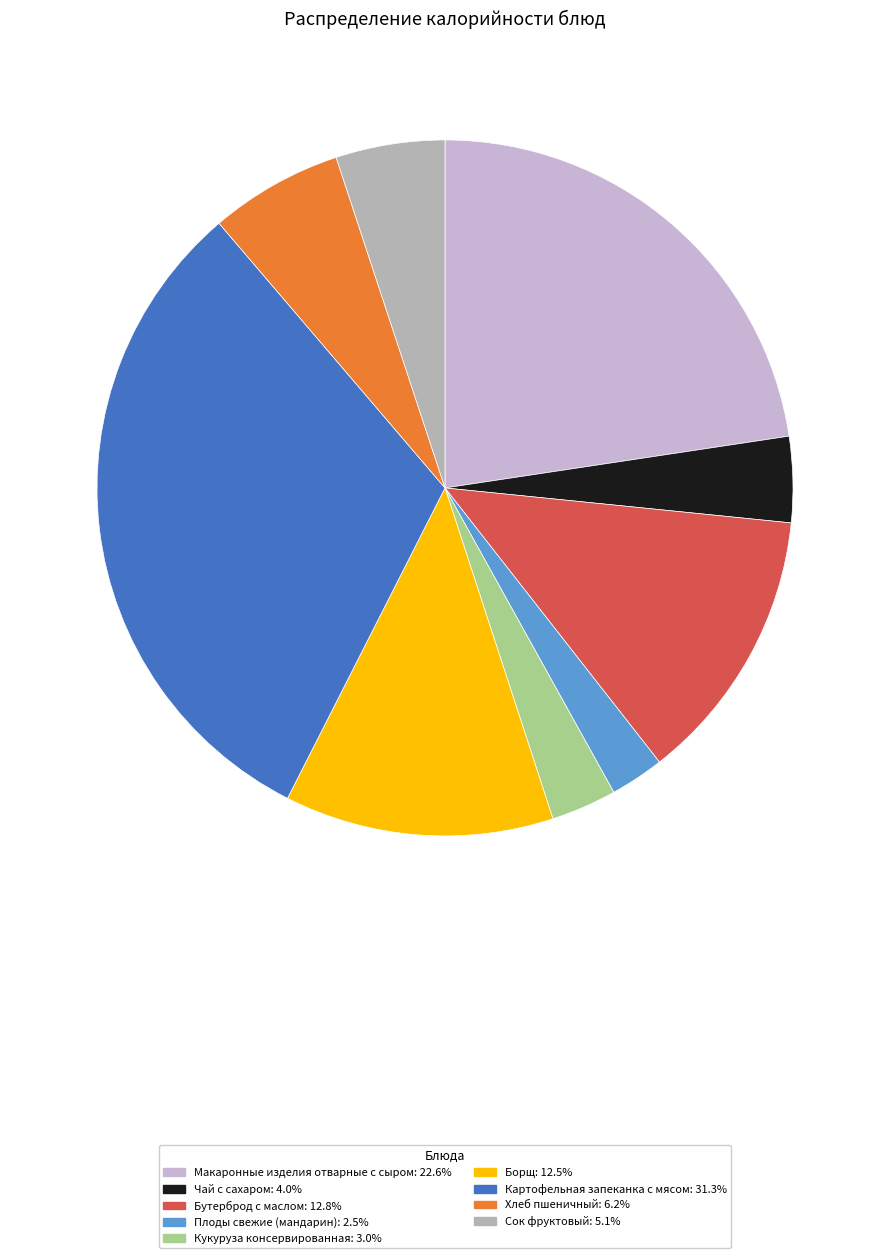

Does Картофельная запеканка с мясом account for over 50% of the chart?

No